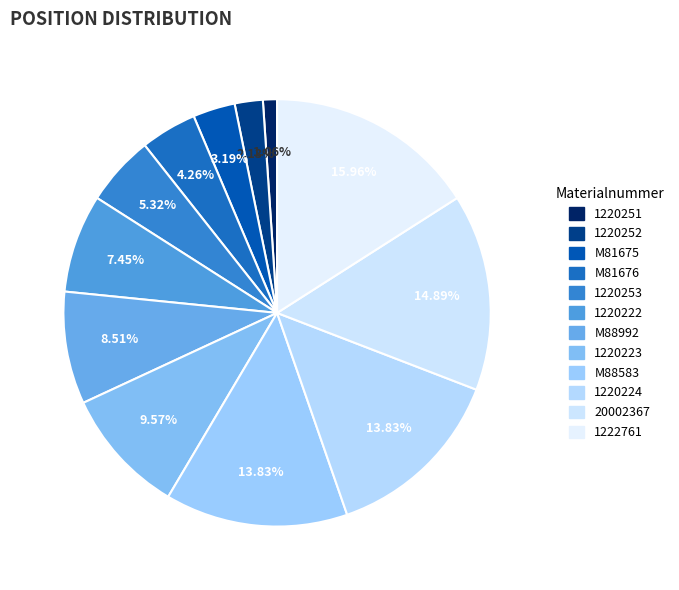

How many segments does this pie chart have?

12